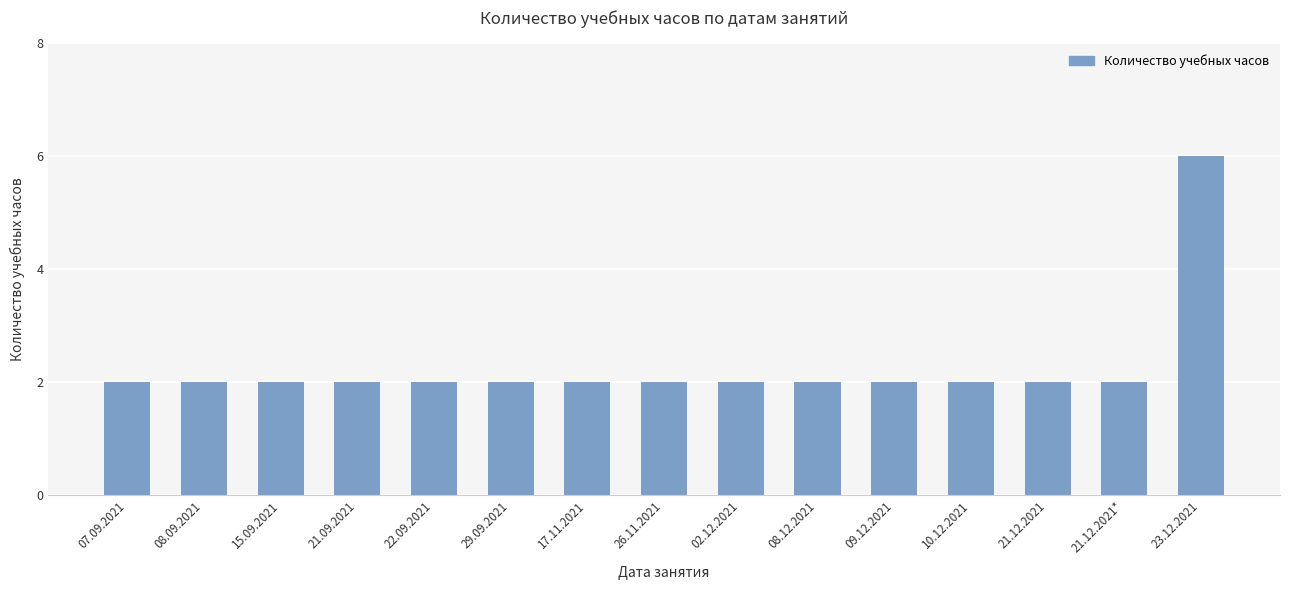

What is the label of the 13th bar from the left?

21.12.2021